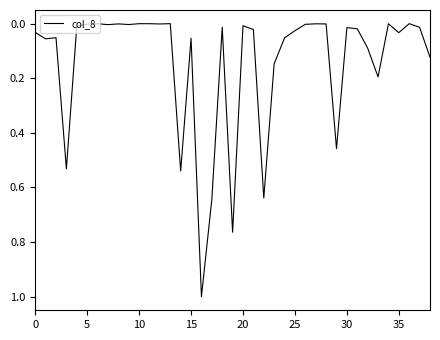

What is the difference between the maximum and minimum values?

1.0